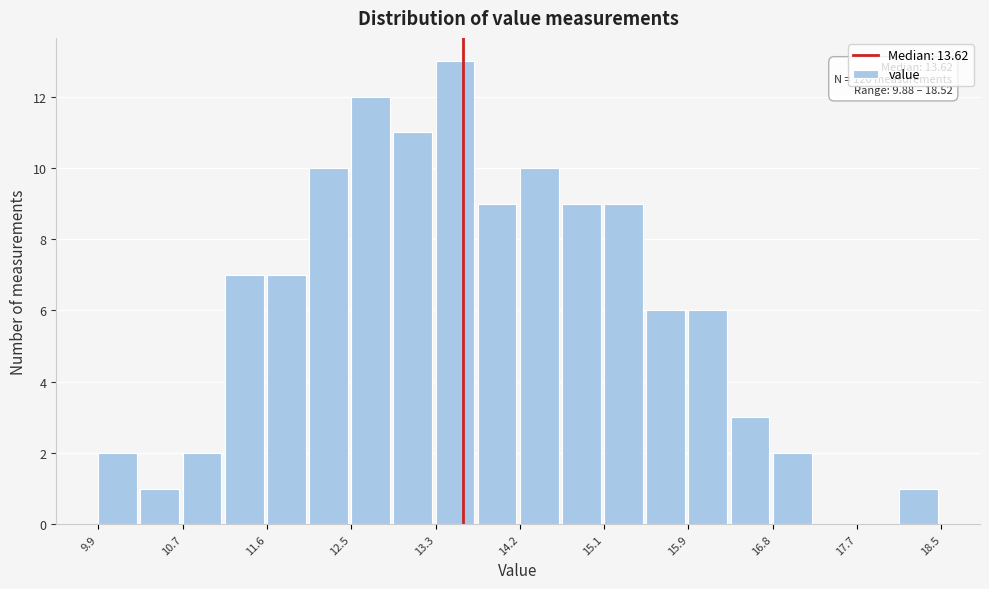

Over which range of the x-axis is the bar tallest?

13.3 to 13.8